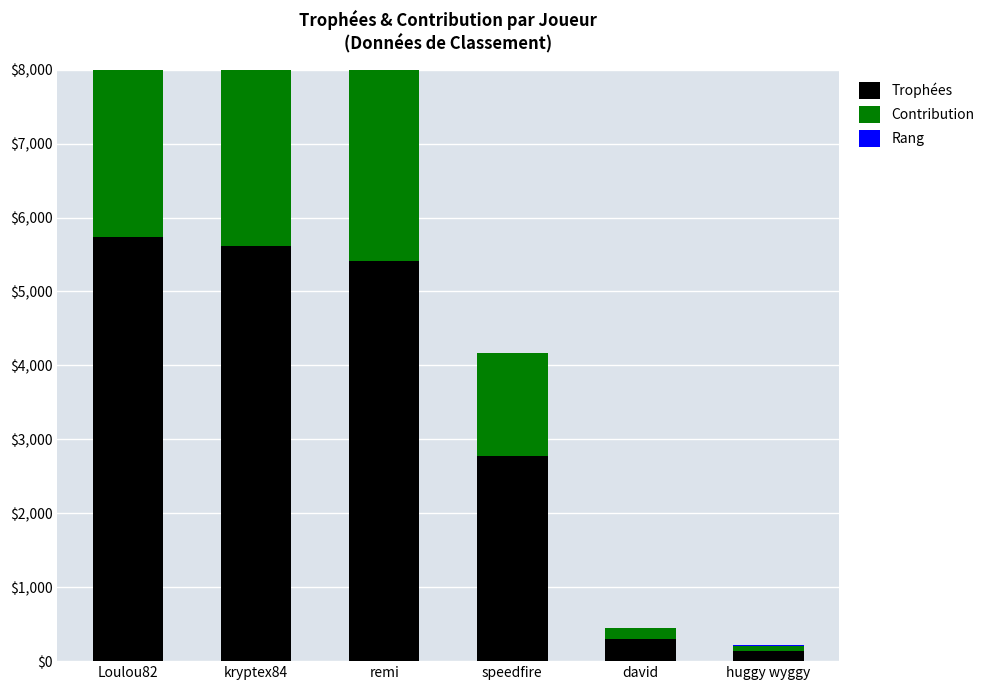

Rank the series by their maximum value, from lowest to highest.

Rang, Contribution, Trophées